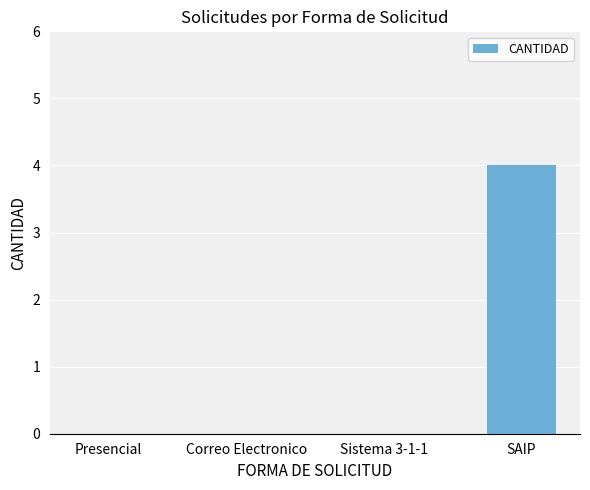

What value does the data have at SAIP?

4